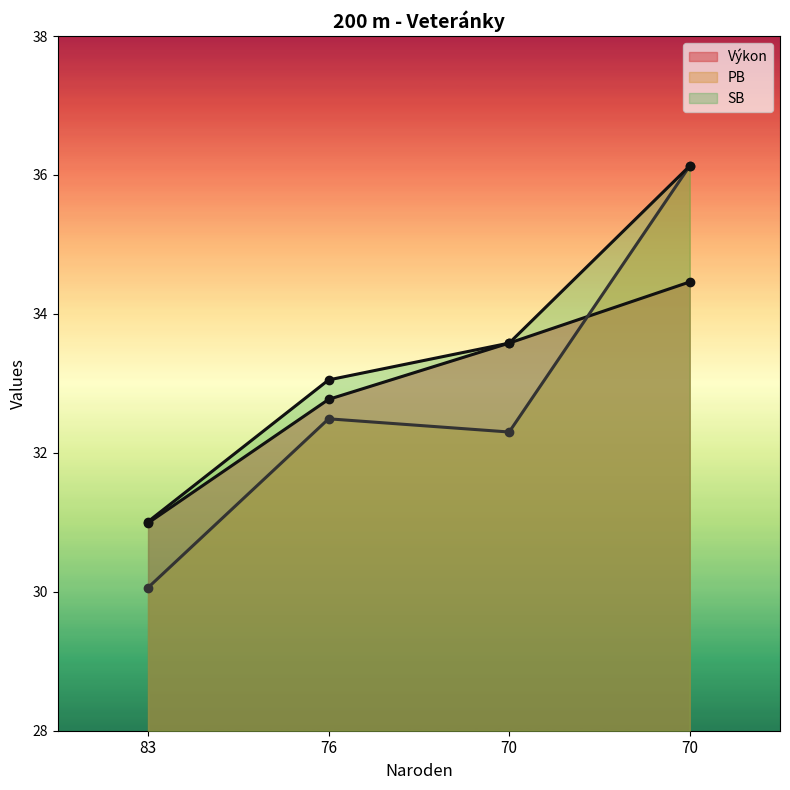

Reading left to right, what are all the values shown in this chart?

Poradie: 31.0	32.8	33.6	34.5
PB: 30.1	32.5	32.3	36.1
SB: 31.0	33.0	33.6	36.1